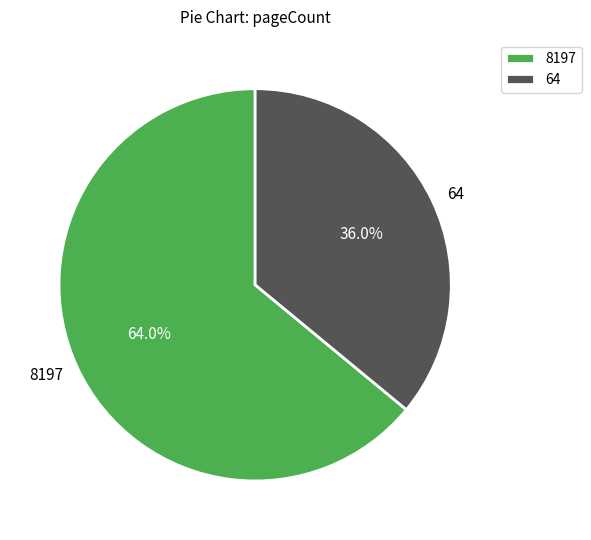

Is there any slice that represents more than half of the pie?

Yes